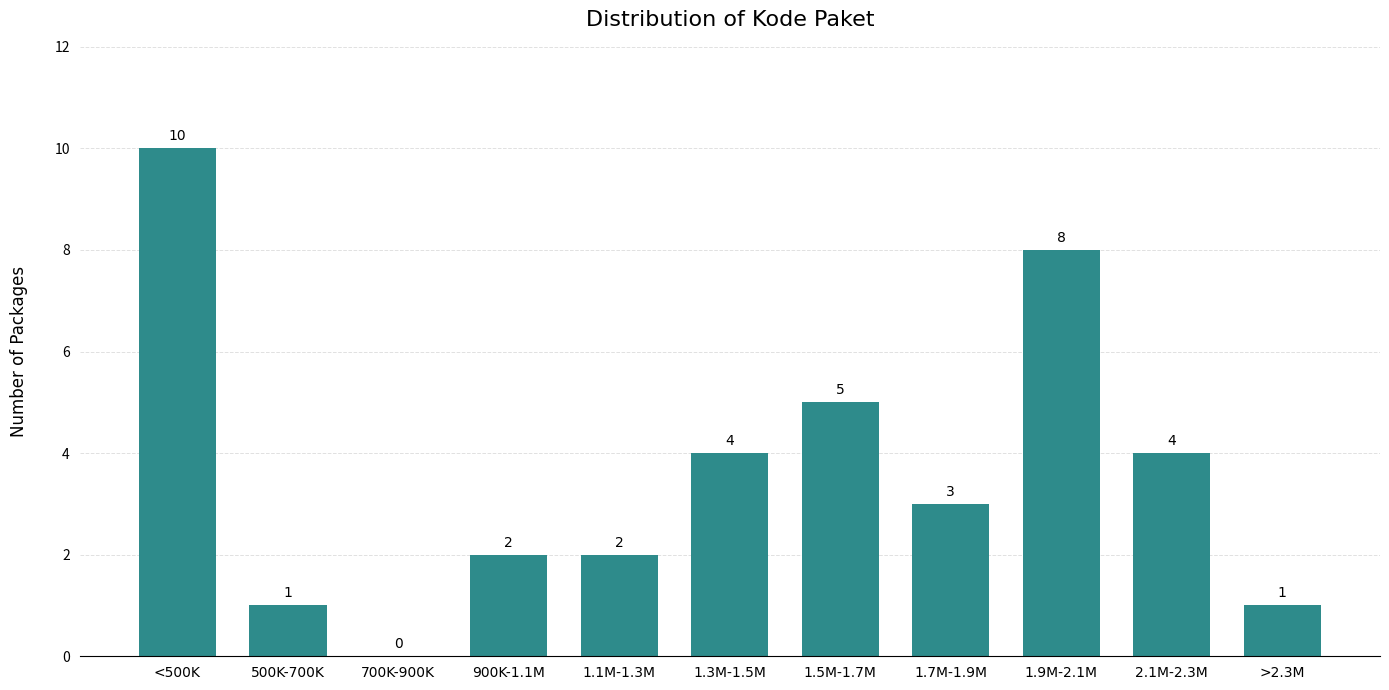

Reading right to left, extract all data points from this chart.

>2.3M=1	2.1M-2.3M=4	1.9M-2.1M=8	1.7M-1.9M=3	1.5M-1.7M=5	1.3M-1.5M=4	1.1M-1.3M=2	900K-1.1M=2	700K-900K=0	500K-700K=1	<500K=10